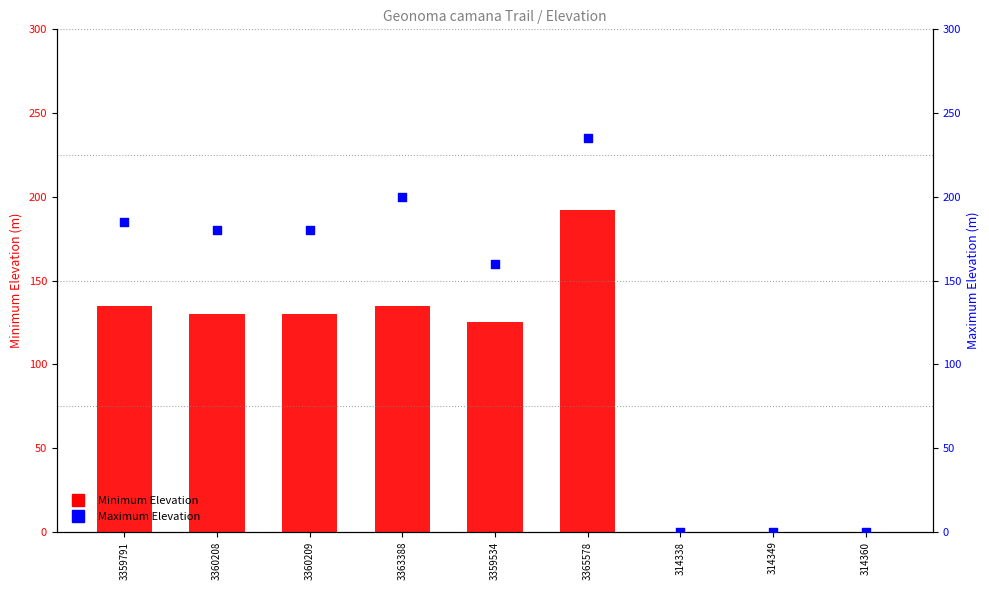

What are all the series names shown in the legend?

Minimum Elevation, Maximum Elevation